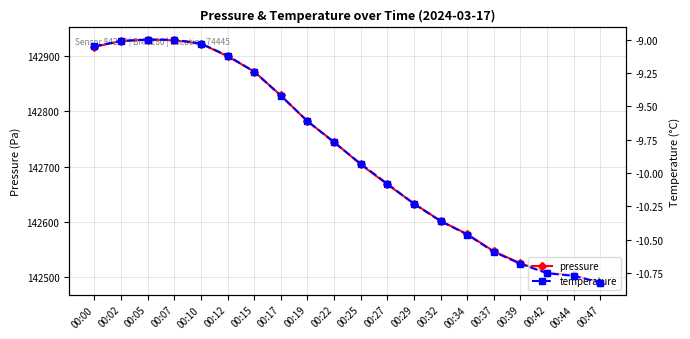

List the series in order of their peak value, lowest first.

temperature, pressure